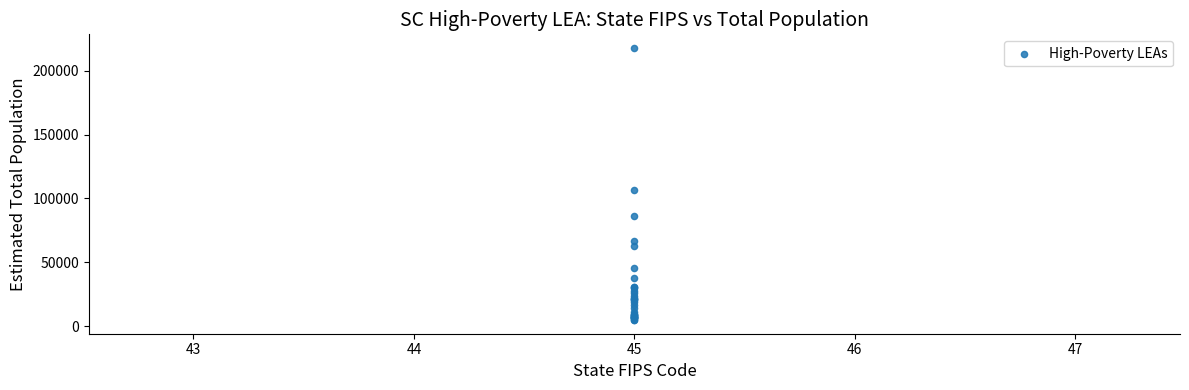

What Y value in the scatter plot is closest to 111313?

106721